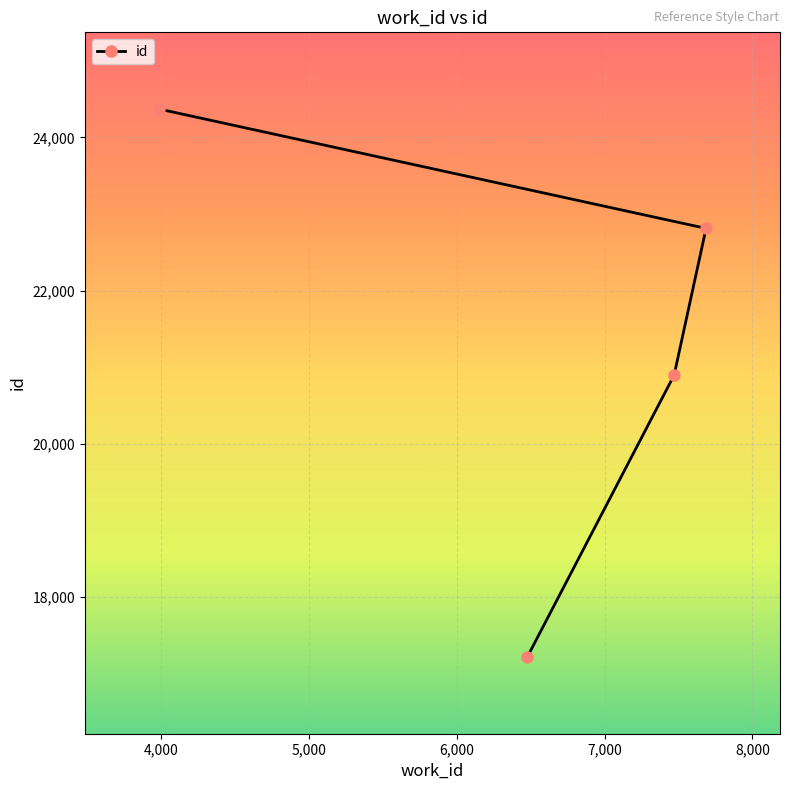

How many data points are less than 22813?

2